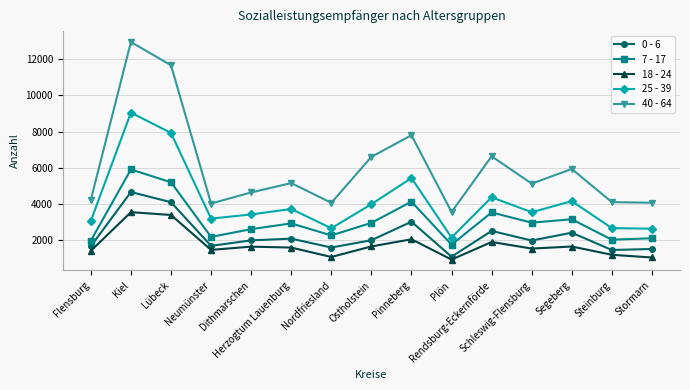

What is the minimum value for 40 - 64?

3548